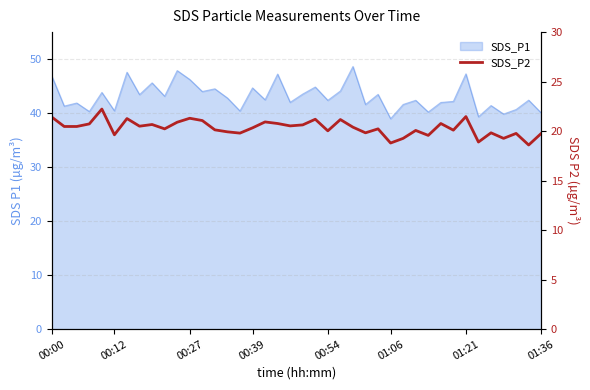

Read the value at 00:27.

21.3